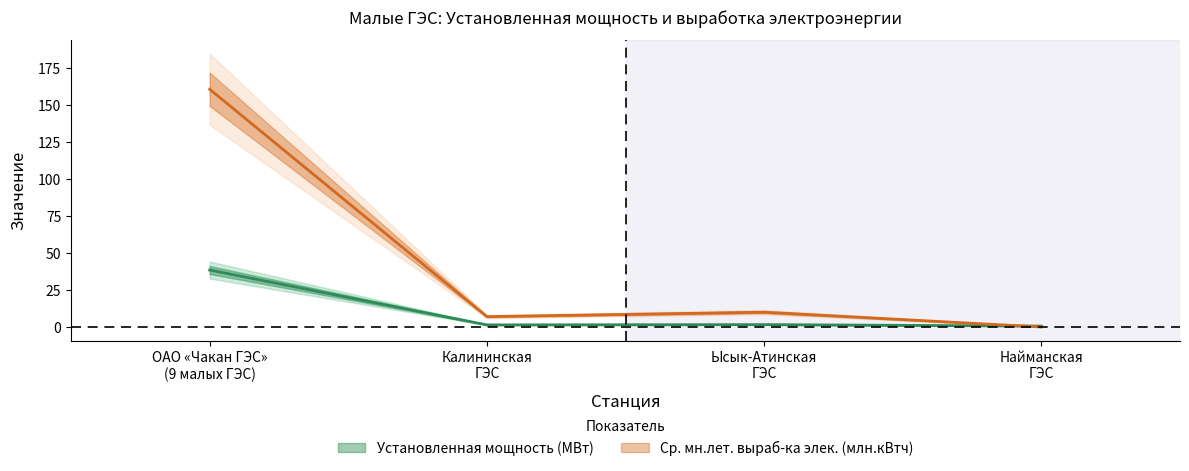

The value of Ср. мн.лет. выраб-ка элек. (млн.кВтч) at Ысык-Атинская
ГЭС is 10.0. True or false?

True